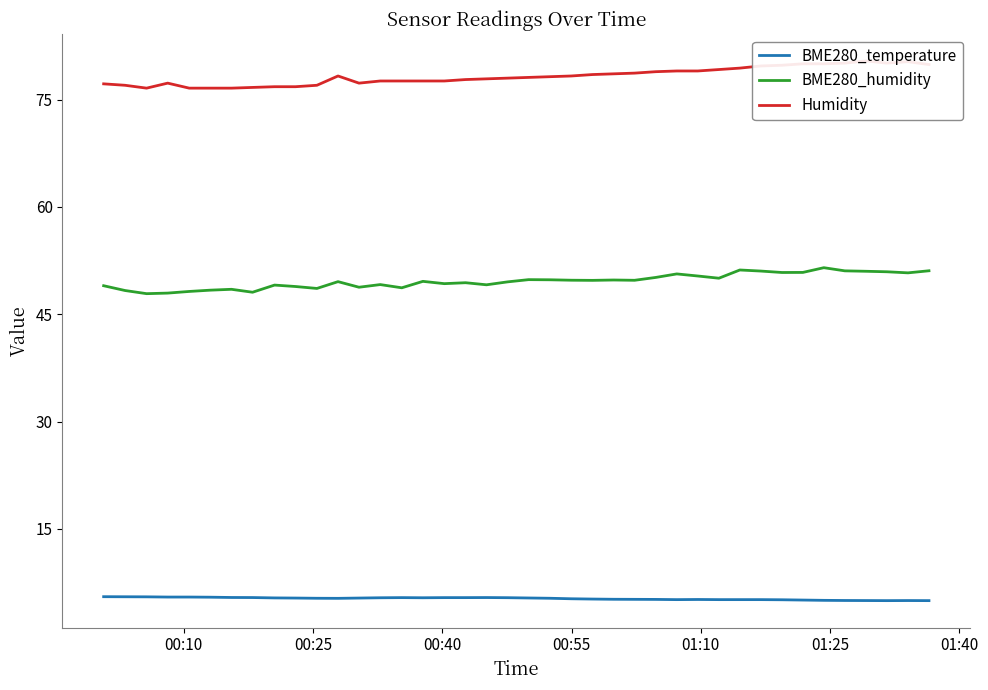

What is the highest value of the BME280_temperature series?

5.5